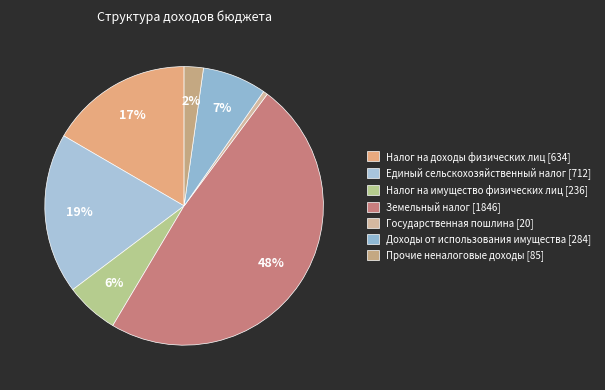

What is the total percentage of Налог на имущество физических лиц and Единый сельскохозяйственный налог?

24.8%